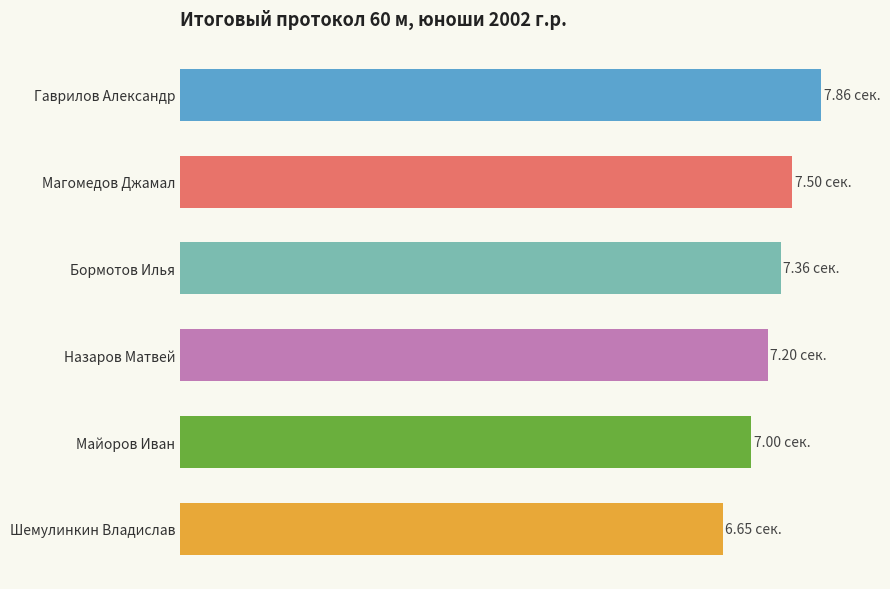

Where does the data first go above 7?

Назаров Матвей